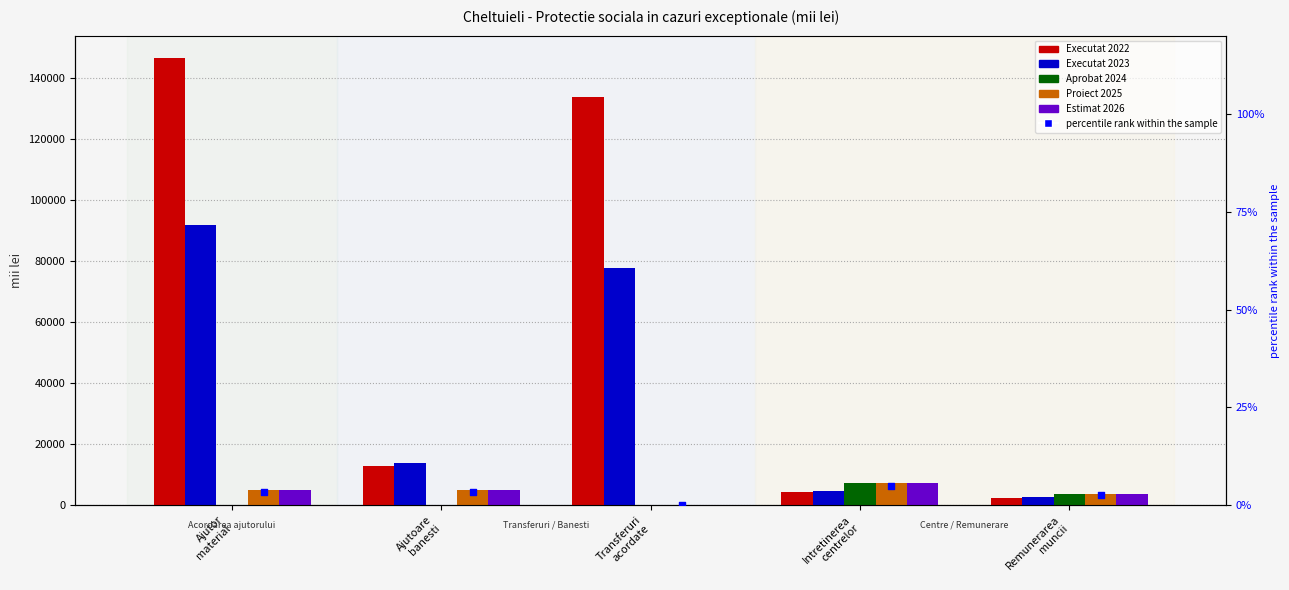

At how many categories does at least one series exceed 15278?

2